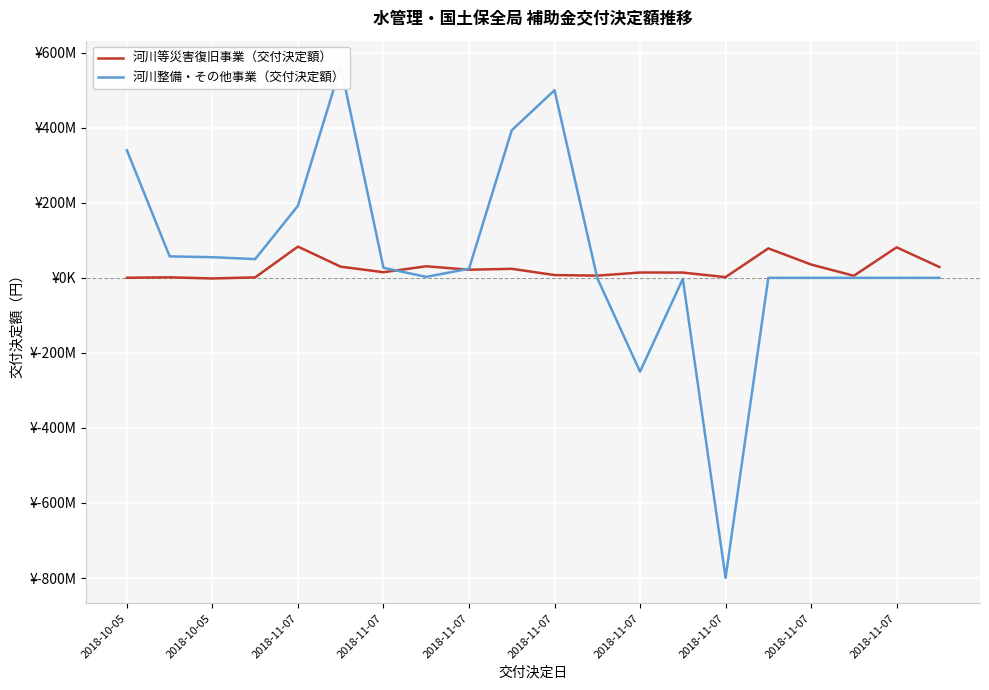

Is the value of 河川等災害復旧事業（交付決定額） at 2018-11-07 greater than the value of 河川整備・その他事業（交付決定額） at 14?

Yes